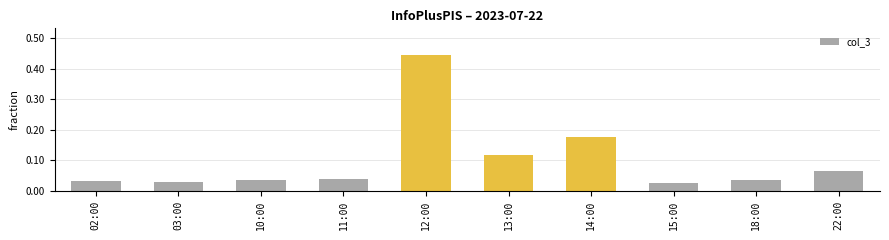

What position from the right is 12:00?

6